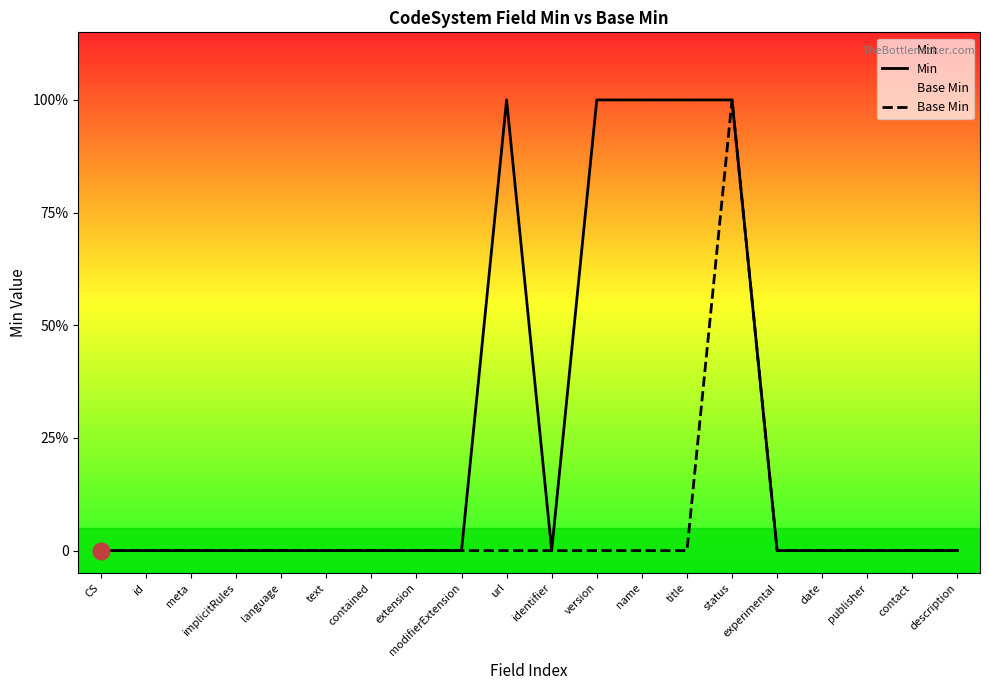

How many interior local valleys does the Min series have?

1